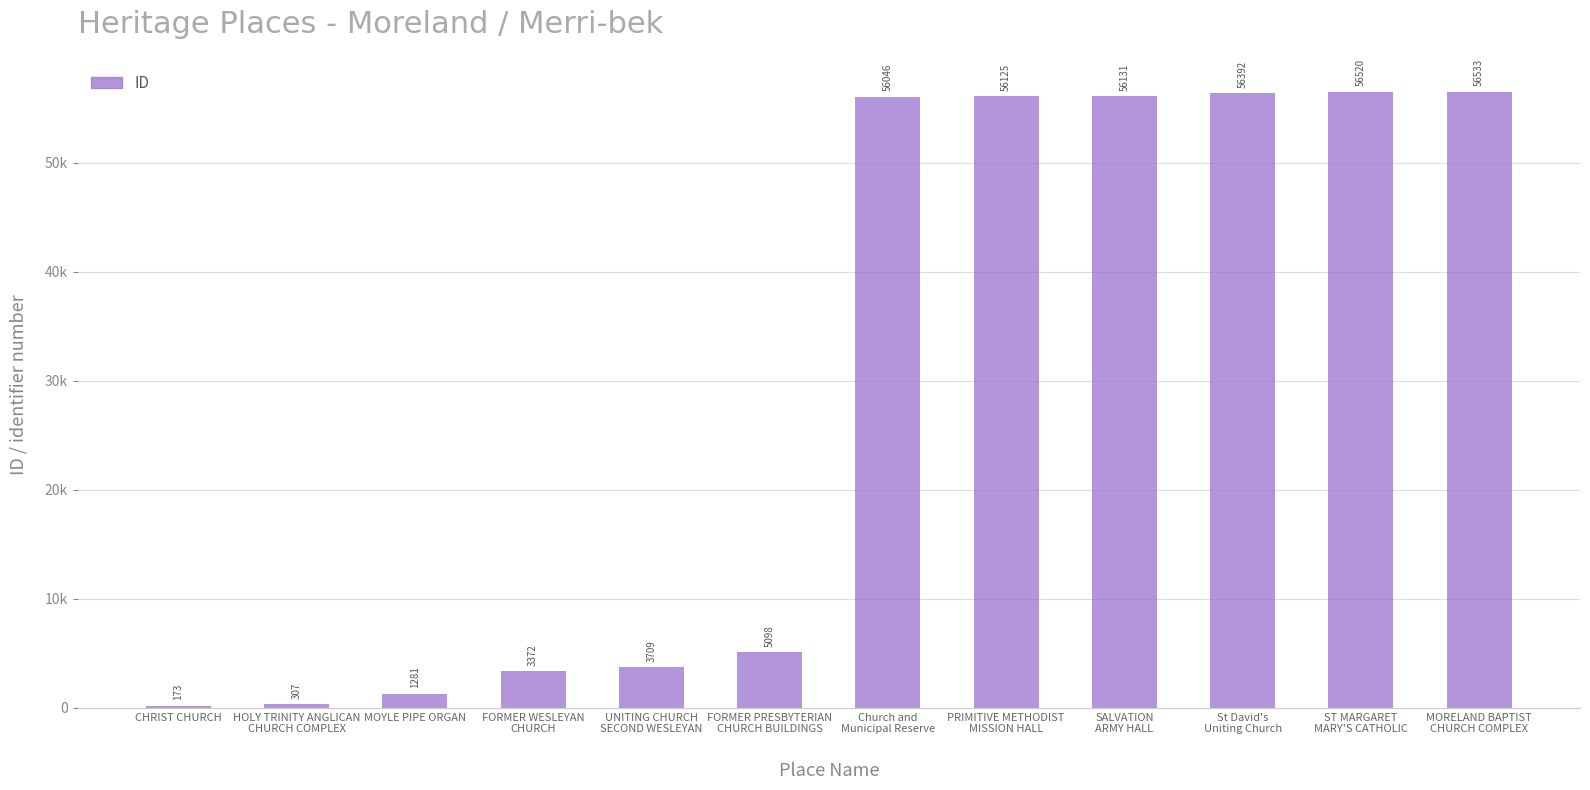

Between St David's
Uniting Church and FORMER WESLEYAN
CHURCH, which is larger?

St David's
Uniting Church